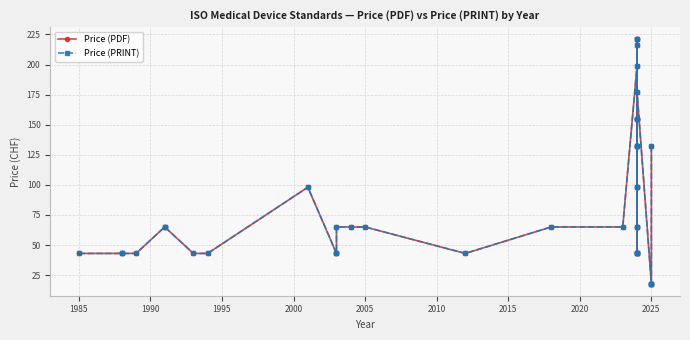

How many data points in Price (PRINT) are less than 65?

16